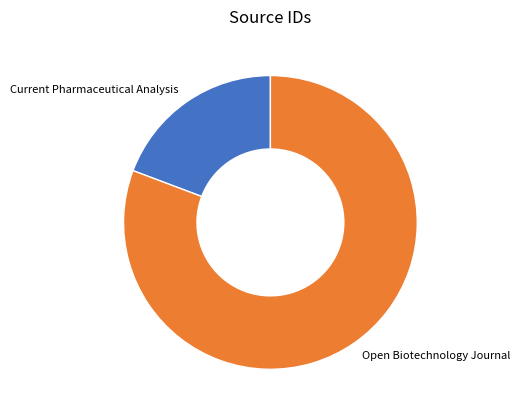

Count the number of slices in the pie.

2